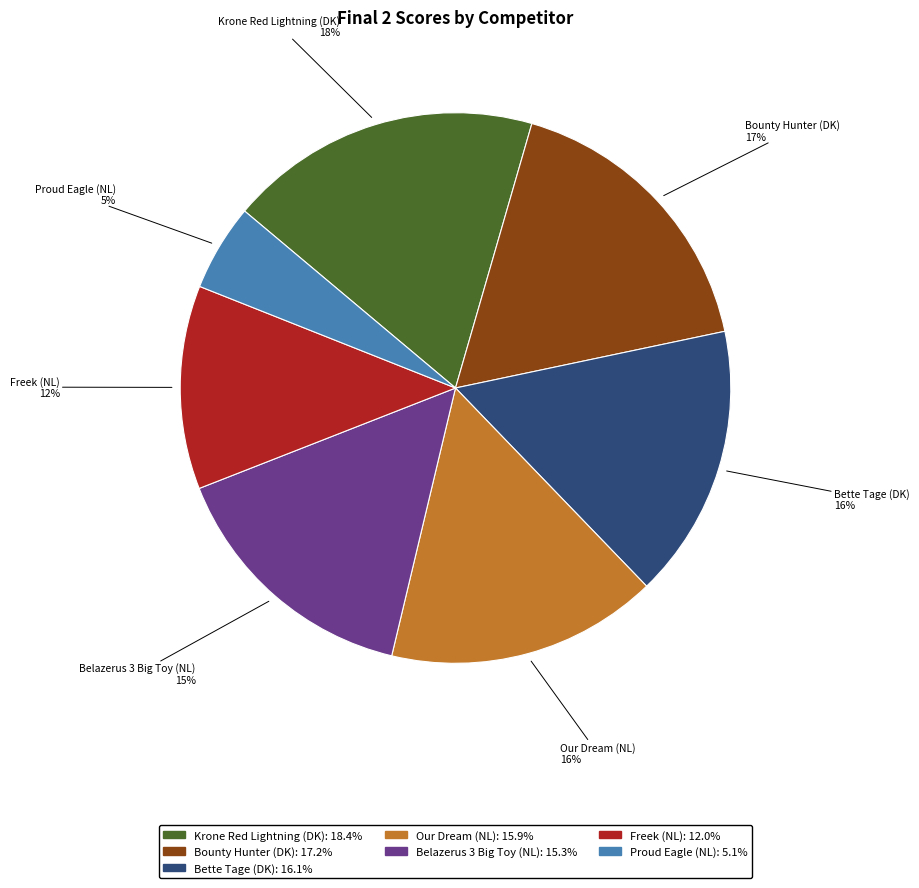

To the nearest percent, what is the combined percentage of Proud Eagle (NL) and Belazerus 3 Big Toy (NL)?

20%